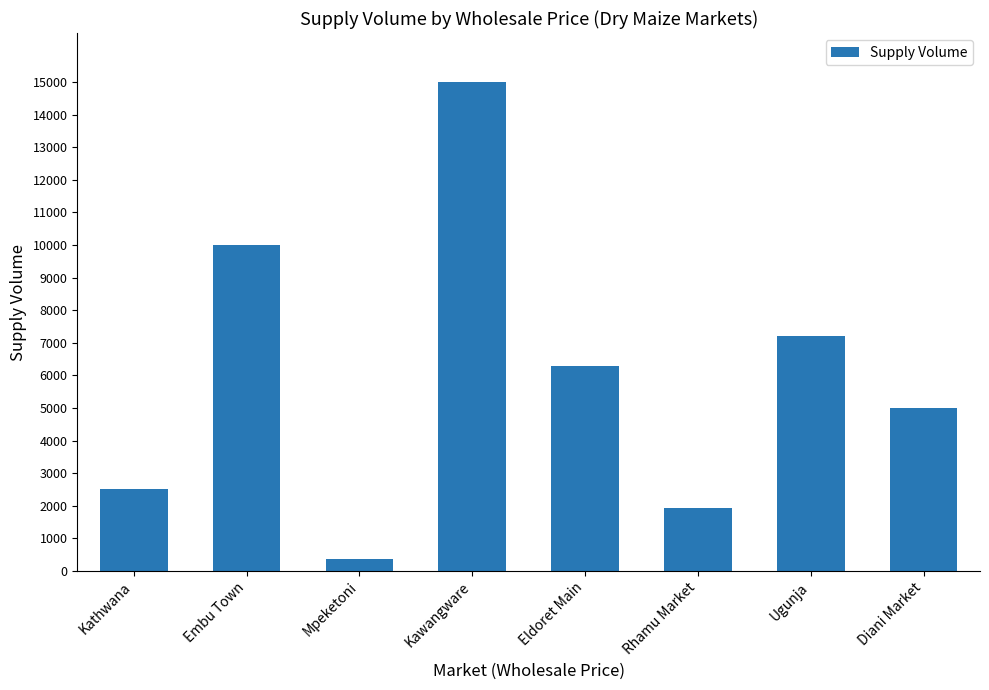

What is the greatest value displayed?

15000